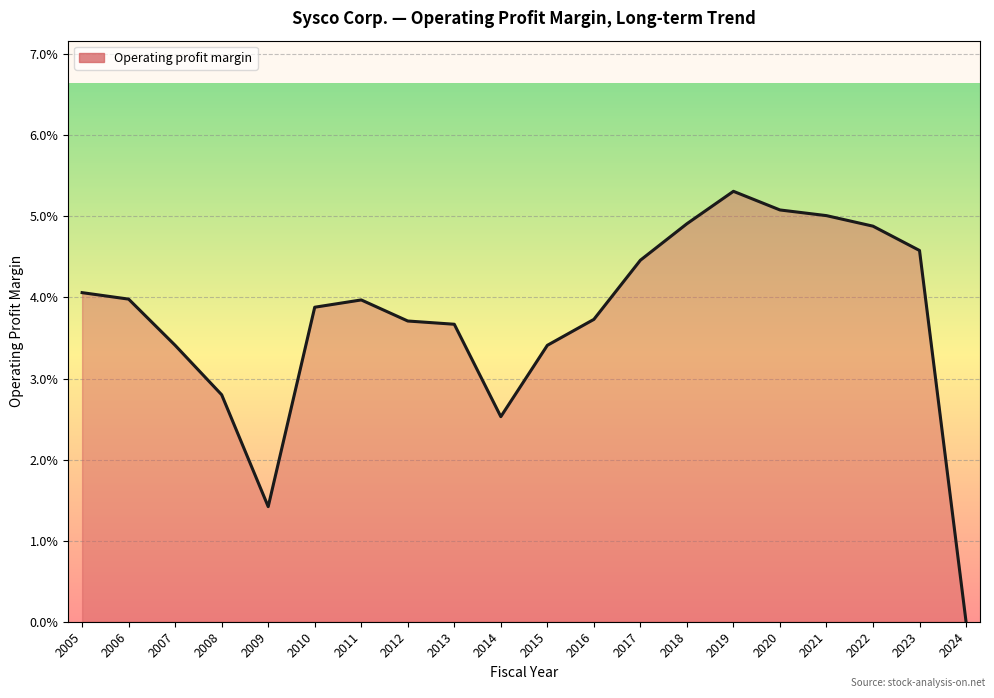

How many points are lower than both their immediate neighbors (excluding endpoints)?

2